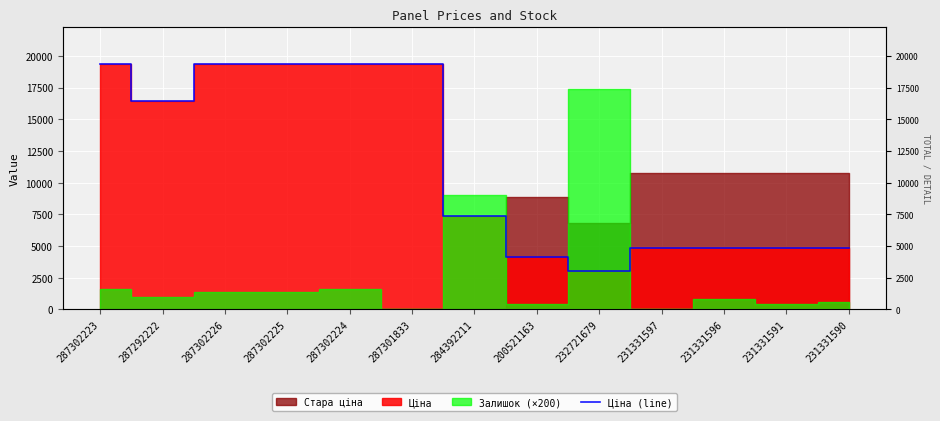

How many interior local valleys (lower than both neighbors) does the data have?

2